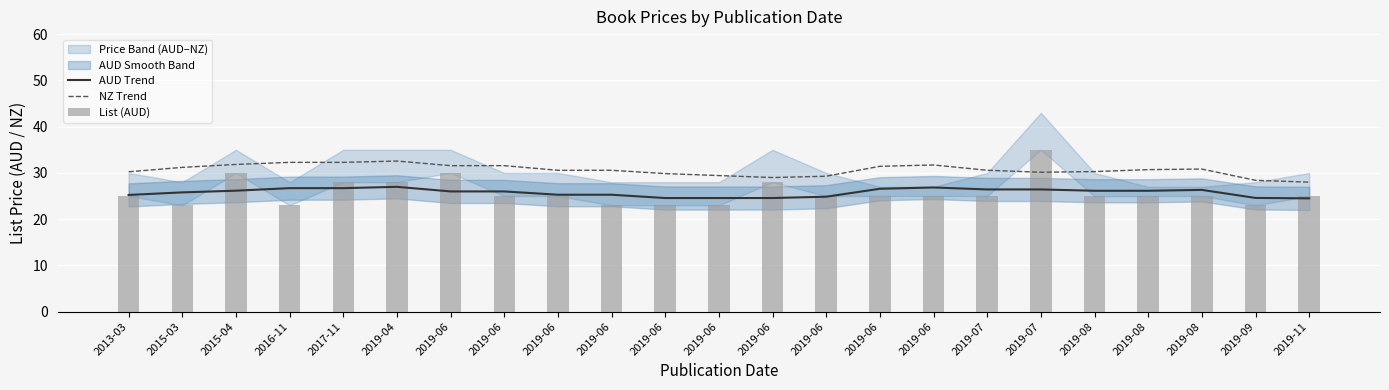

Which has a higher value, 2019-06 or 2019-06?

2019-06